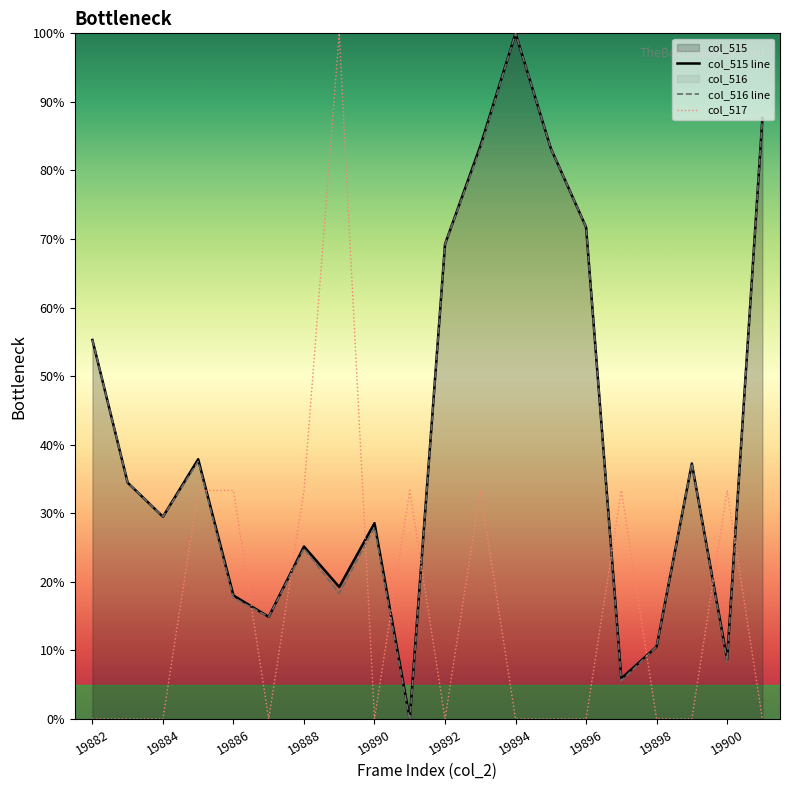

At which category is the sum across all series the highest?

11